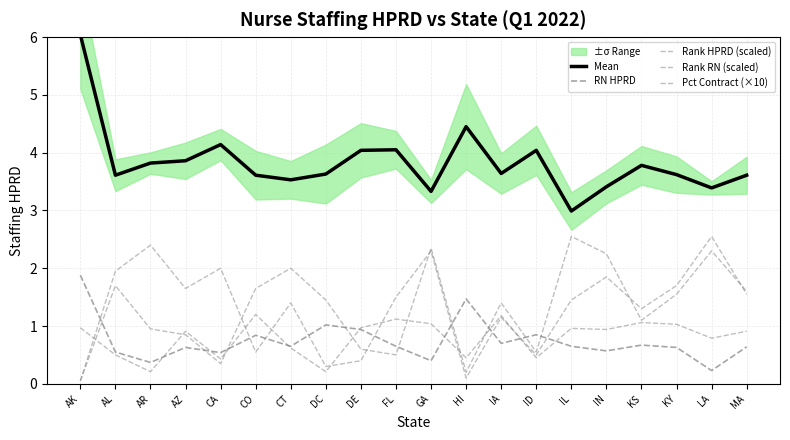

Which series has the largest range (max minus min)?

Mean